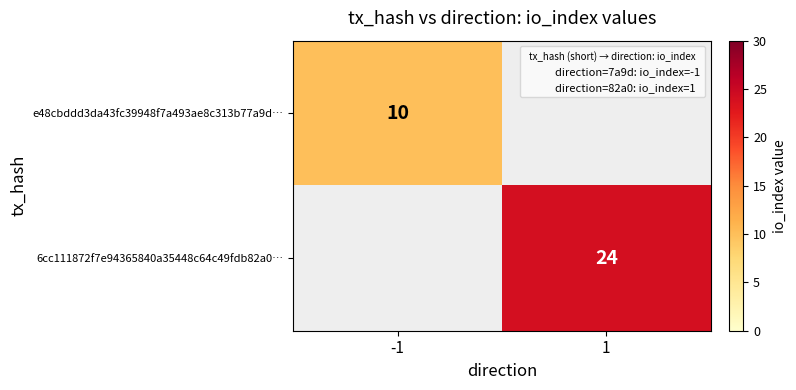

List the labels in order of 6cc111872f7e94365840a35448c64c49fdb82a0… value, smallest first.

-1, 1